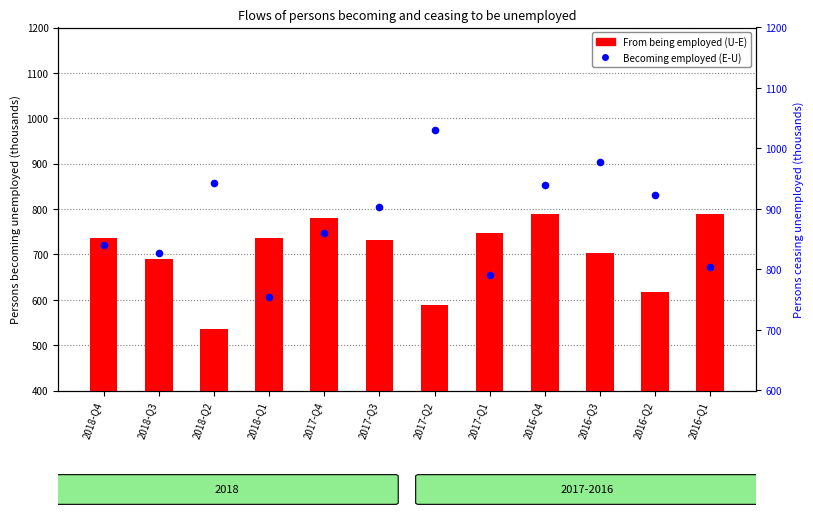

At which category is the sum across all series the highest?

2016-Q4